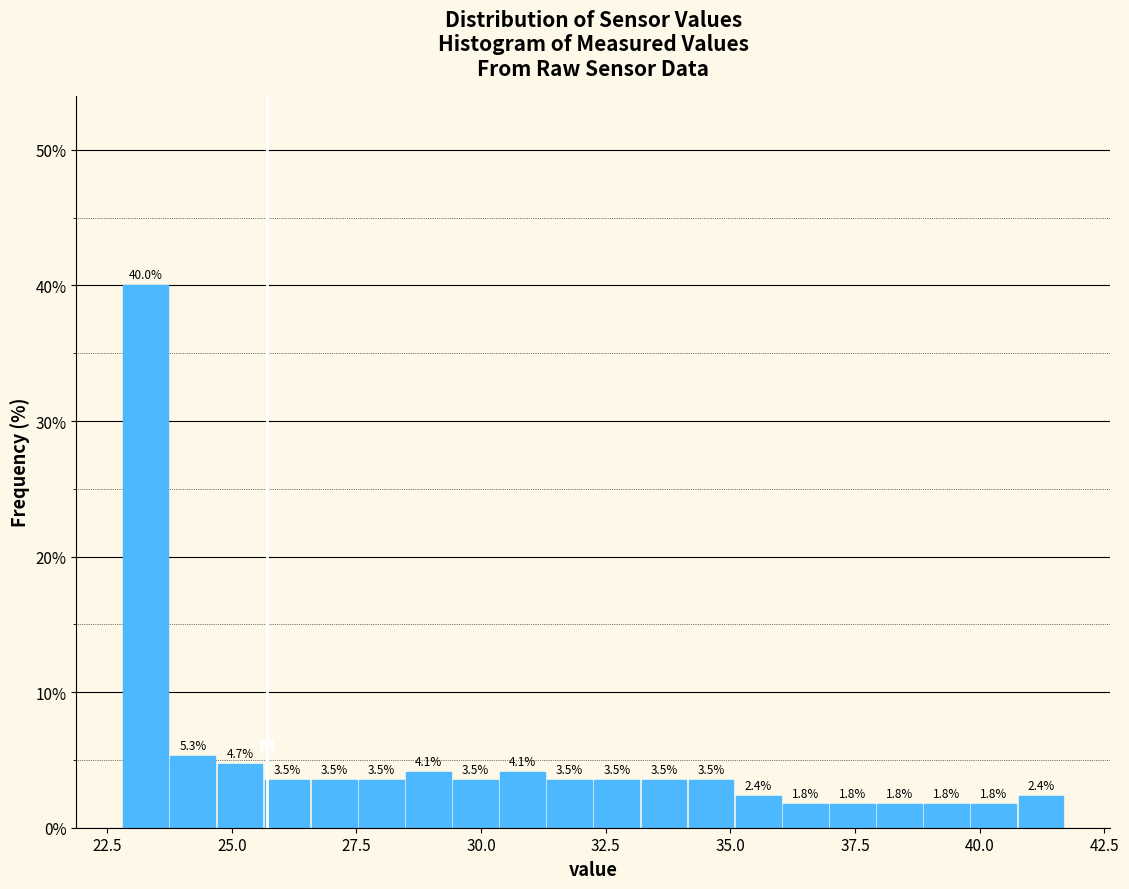

Around what value on the x-axis is the tallest bar? Give the approximate position of its centre, as read against the axis.

23.5